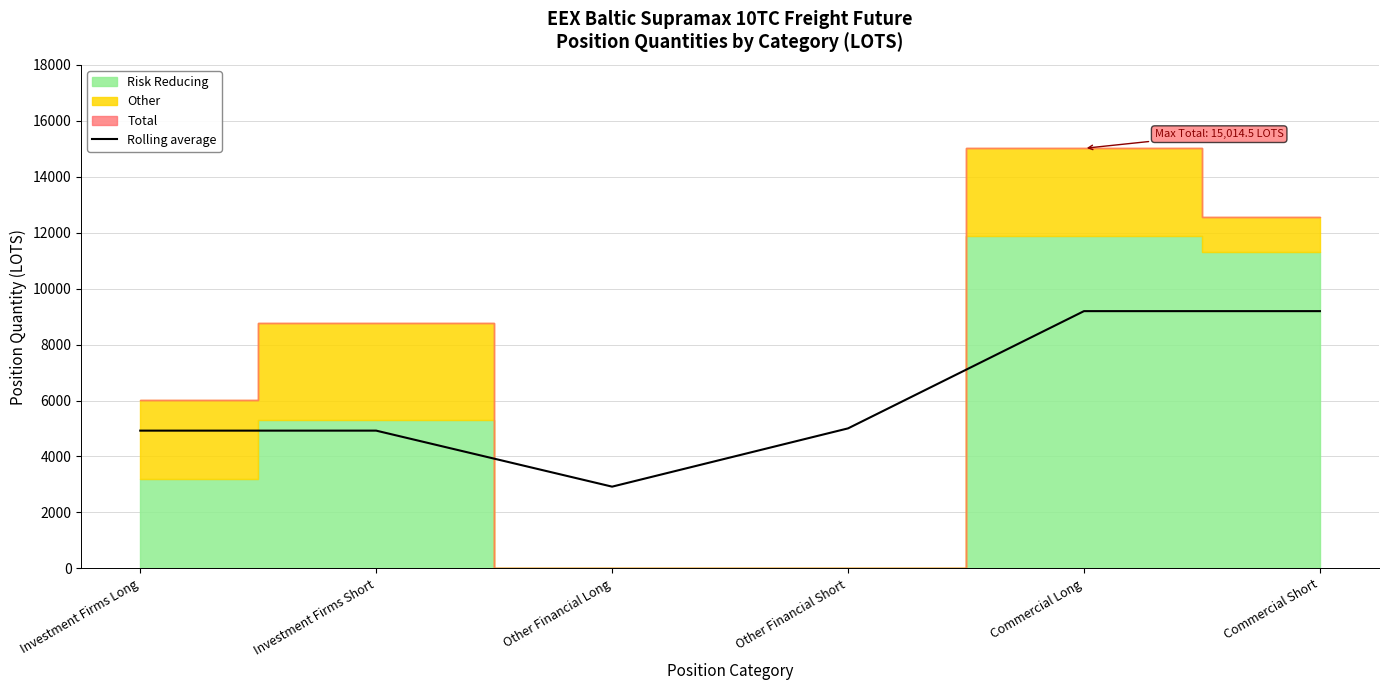

Reading left to right, what are all the values shown in this chart?

4924.4	4924.4	2922.1	5004.8	9195.6	9195.6